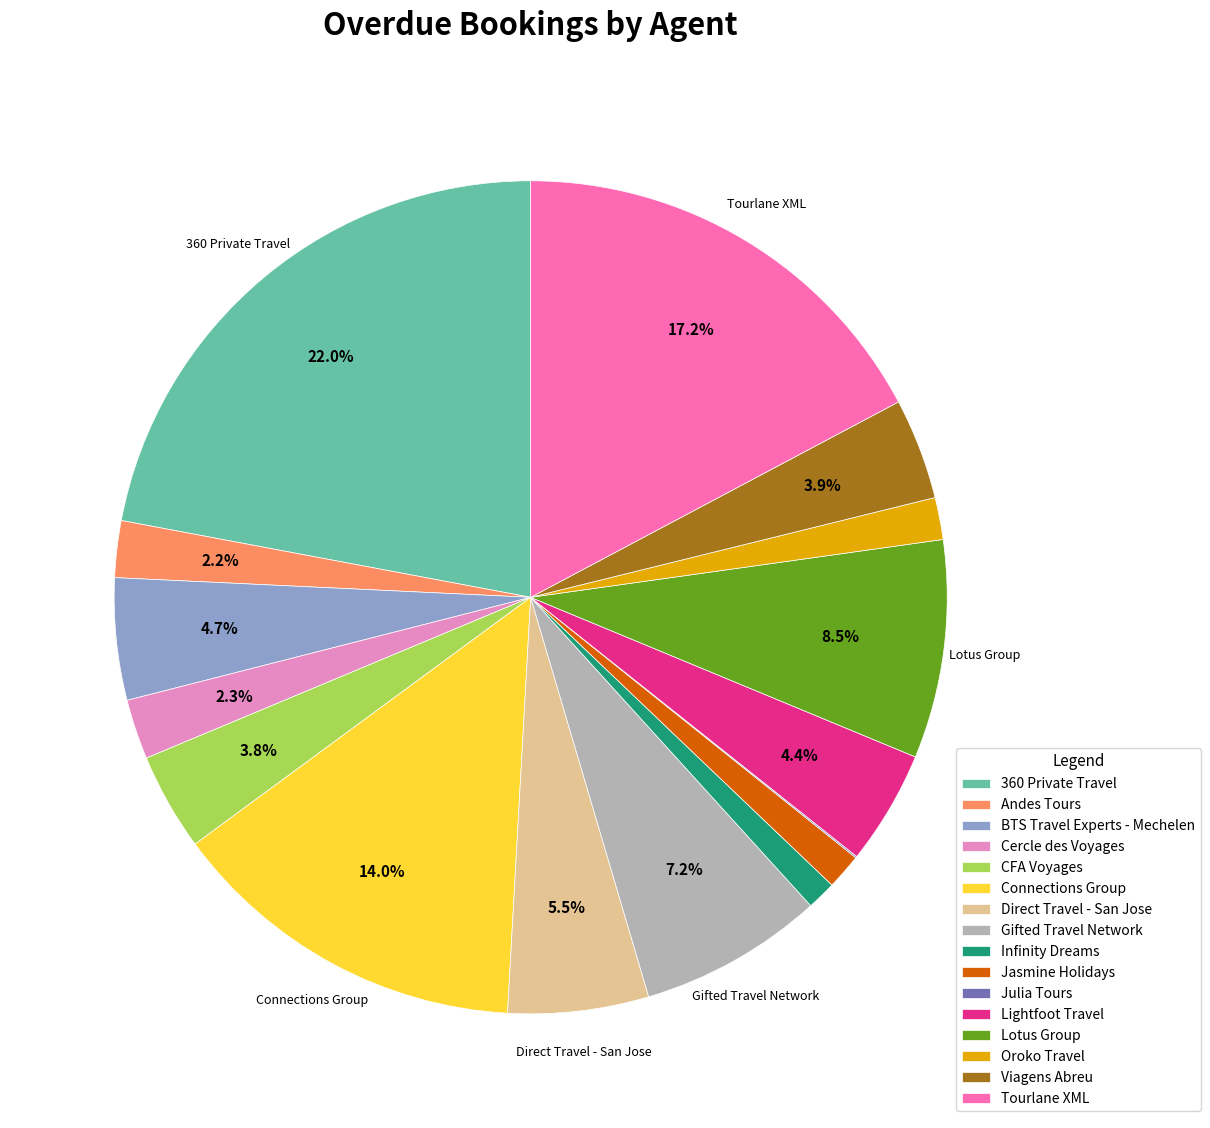

Between Jasmine Holidays and Direct Travel - San Jose, which is larger?

Direct Travel - San Jose